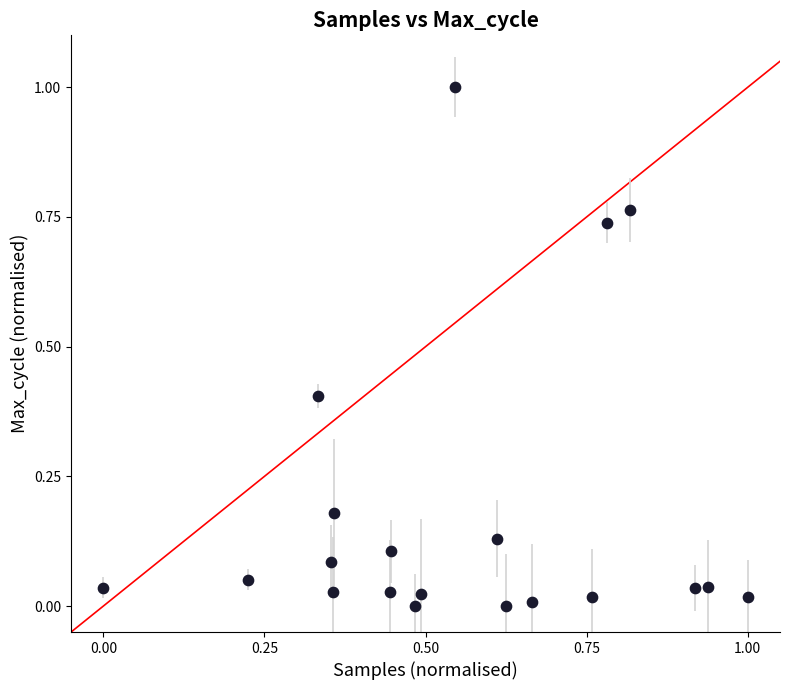

What is the range of X values (max minus min)?

1.0